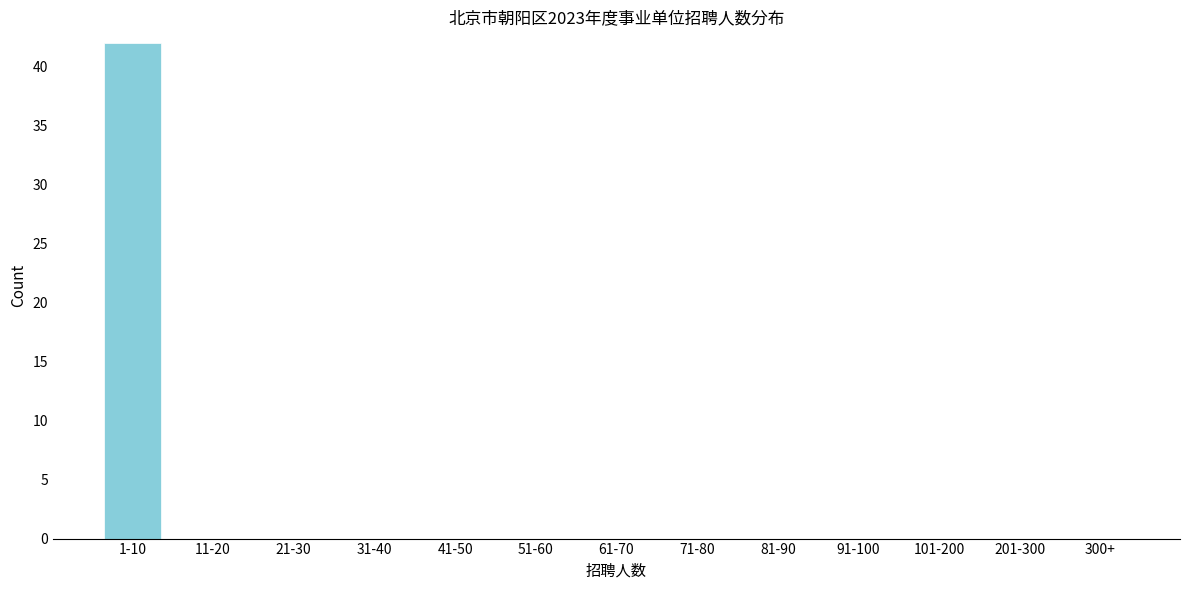

Reading left to right, list all the values displayed in this chart.

1-10=42	11-20=0	21-30=0	31-40=0	41-50=0	51-60=0	61-70=0	71-80=0	81-90=0	91-100=0	101-200=0	201-300=0	300+=0